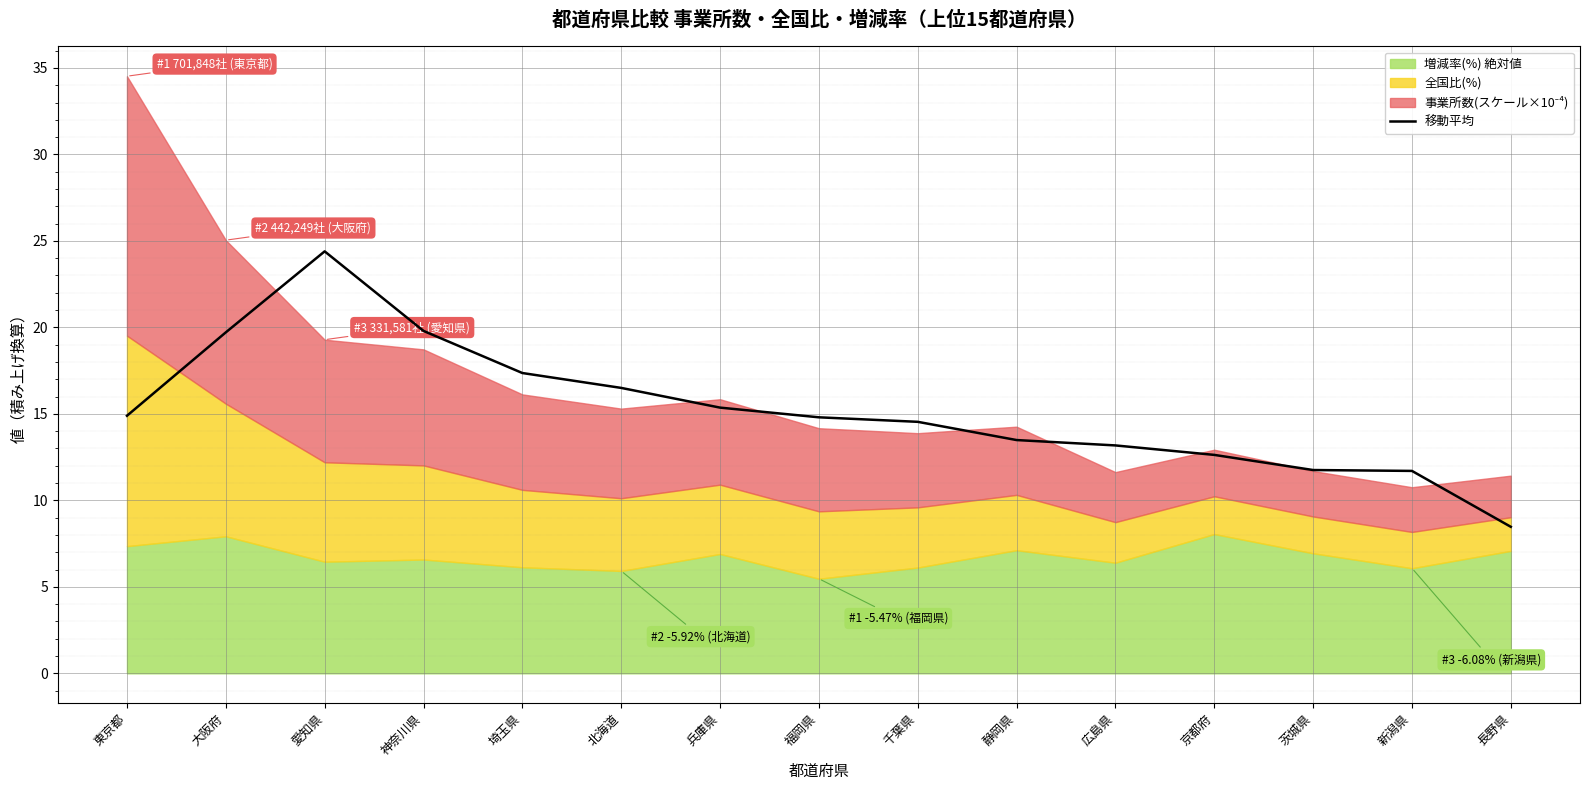

Reading left to right, what are all the values shown in this chart?

東京都=14.9	大阪府=19.7	愛知県=24.4	神奈川県=19.8	埼玉県=17.4	北海道=16.5	兵庫県=15.4	福岡県=14.8	千葉県=14.5	静岡県=13.5	広島県=13.2	京都府=12.6	茨城県=11.8	新潟県=11.7	長野県=8.5